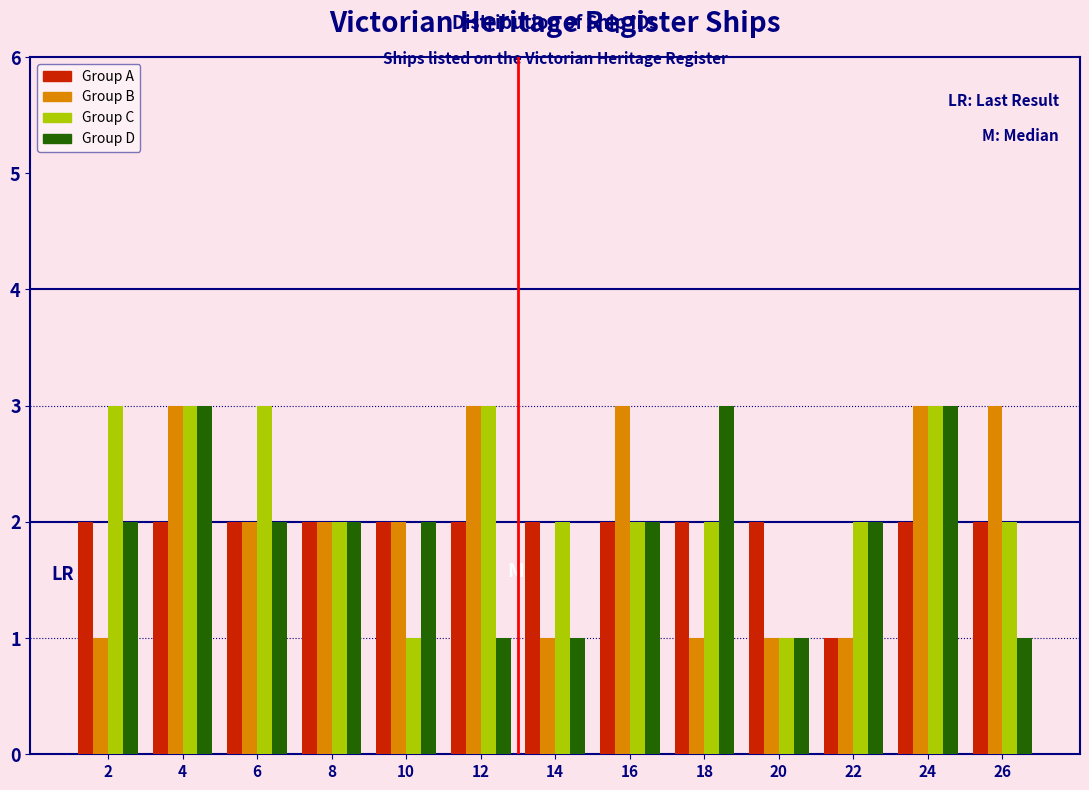

What is the height of the Group B bar covering 23 to 25 on the x-axis? The values are not printed on the chart, so give them approximately, as read against the axis.

3